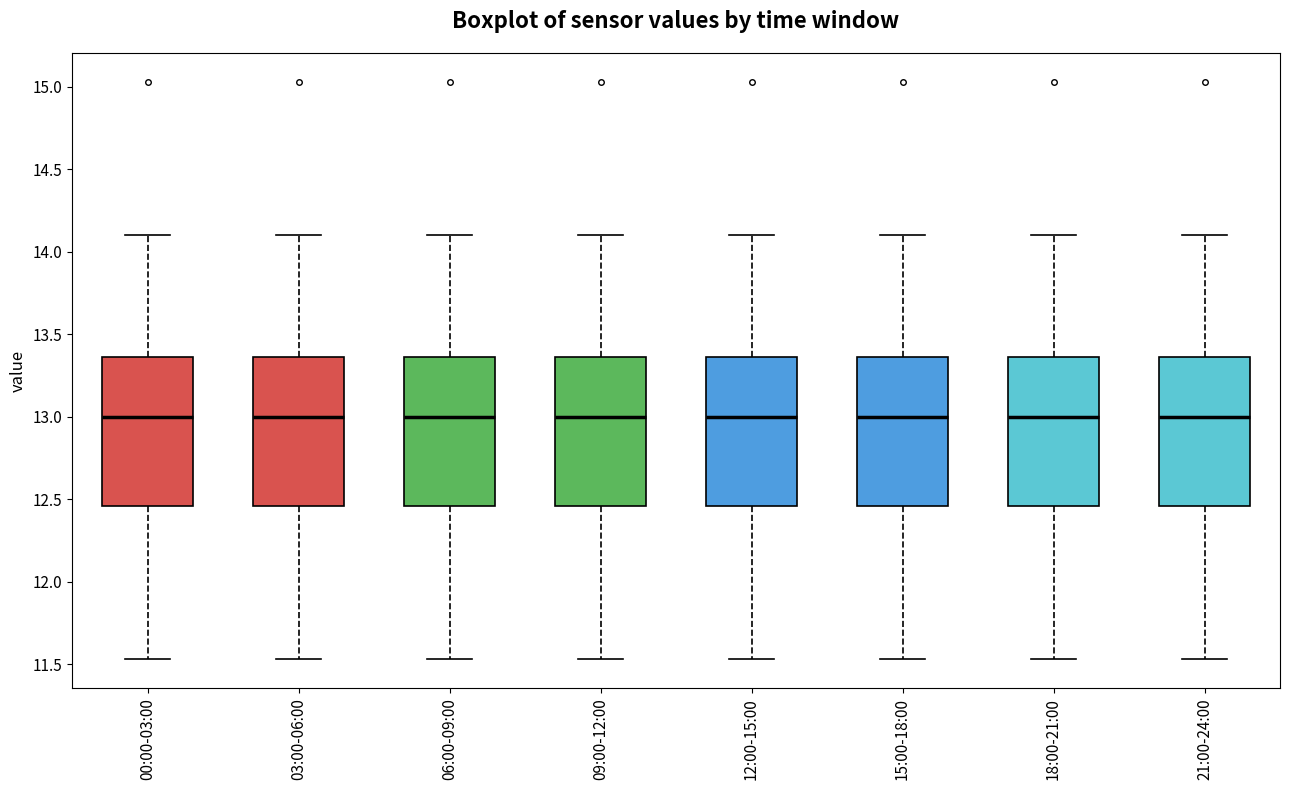

Where does the lower whisker of the box for 09:00-12:00 end on the y-axis? The values are not printed on the chart, so give them approximately, as read against the axis.

11.55